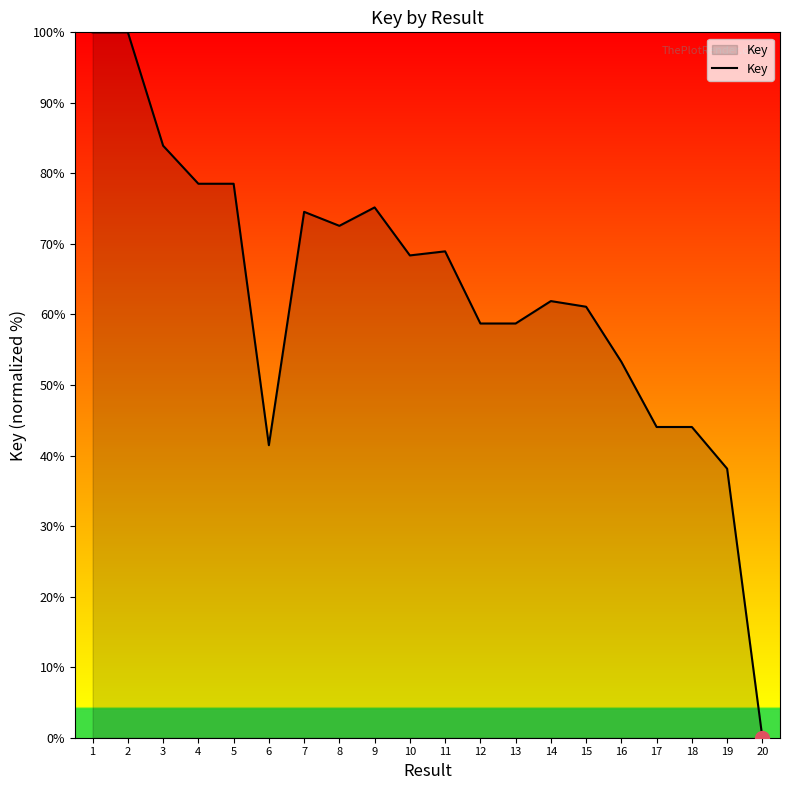

Does the chart have visible grid lines?

No